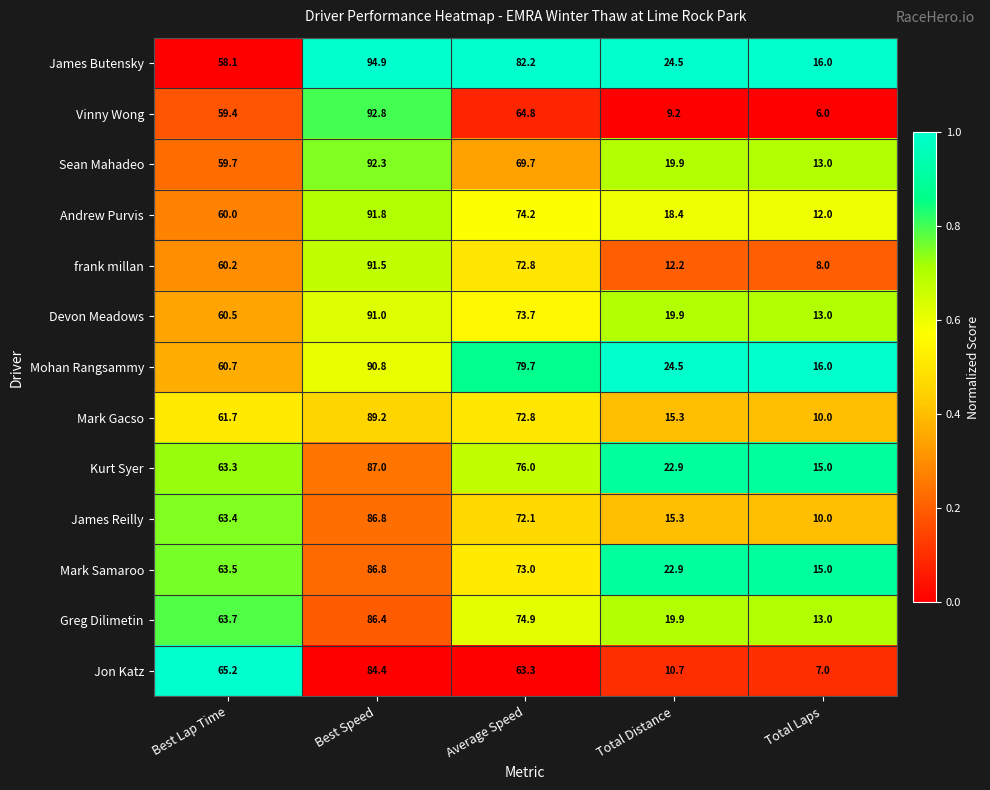

Where is Vinny Wong nearest to the value 49?

Best Lap Time